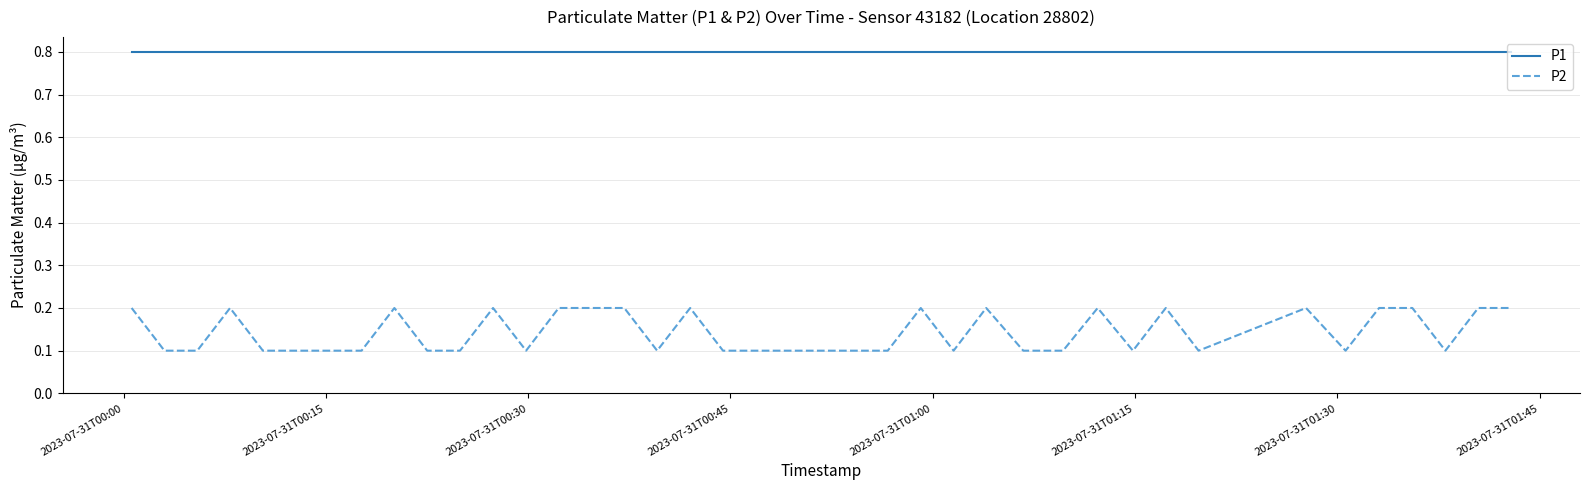

What is the greatest value displayed?

0.8